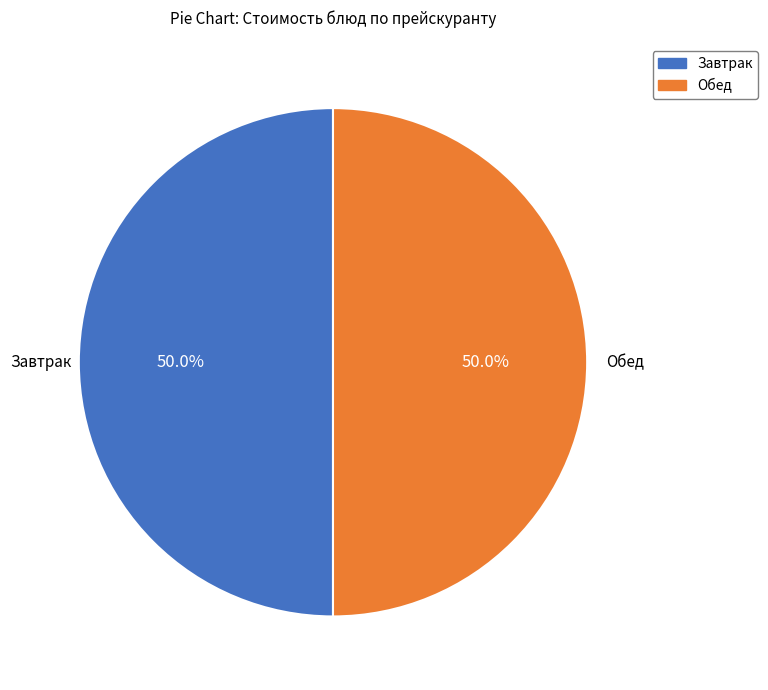

How many slices are in this pie chart?

2